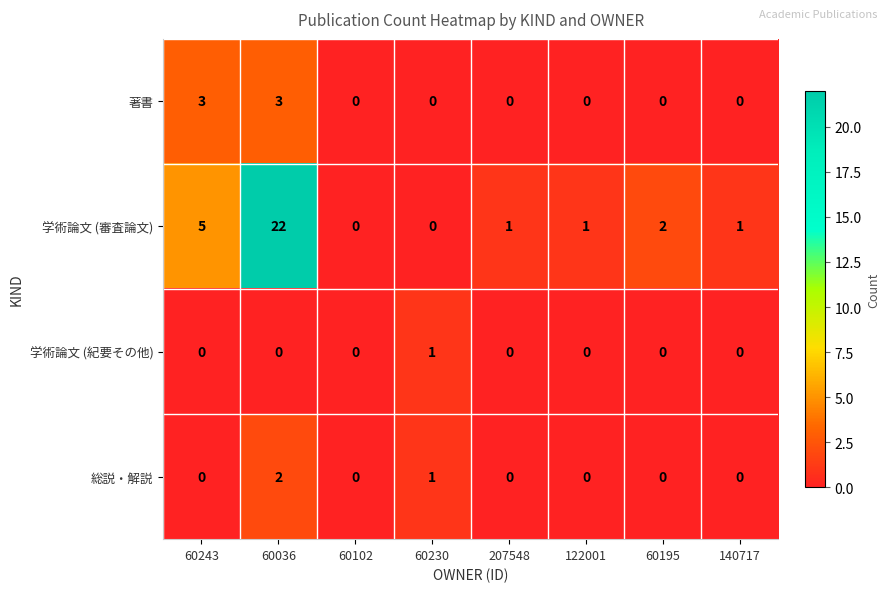

Count the 学術論文 (紀要その他) values in the range 0 to 1.

8